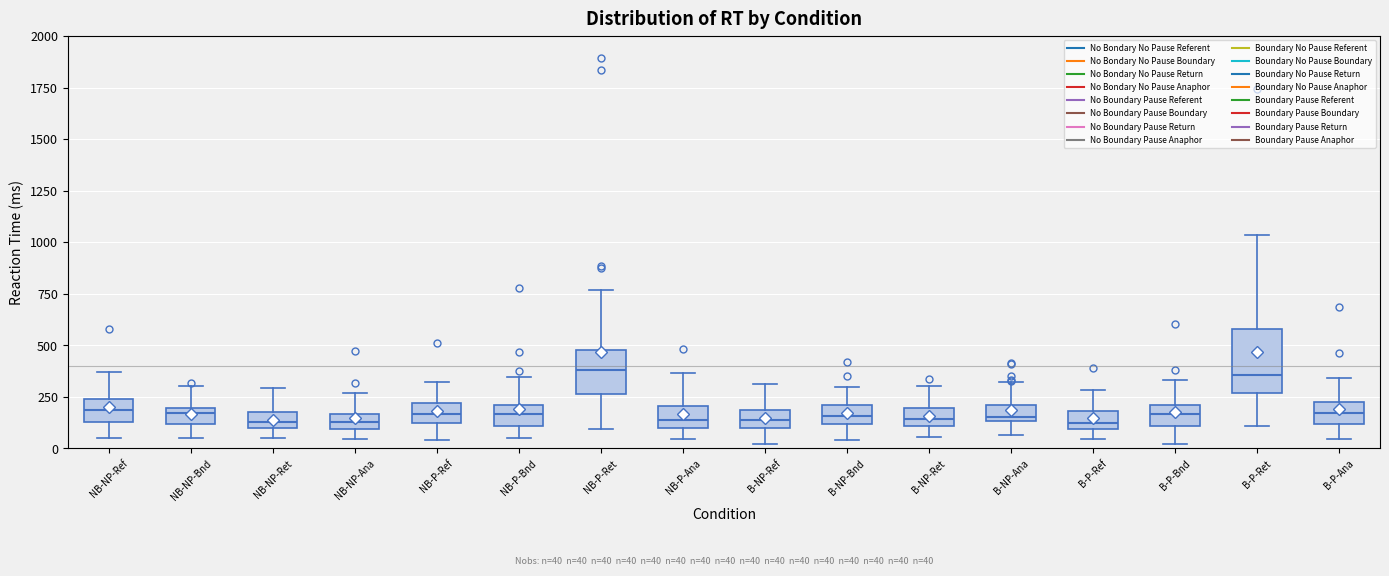

Comparing the boxes themselves (not the whiskers), which one is the tallest?

B-P-Ret